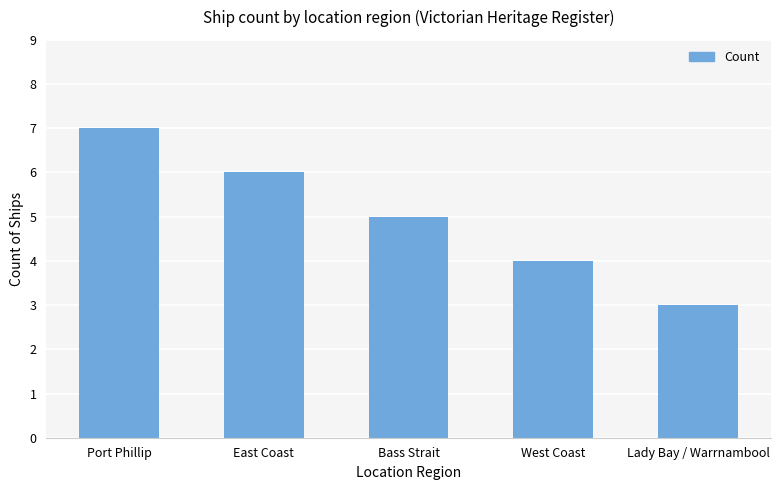

What is the difference between the second highest and second lowest values?

2